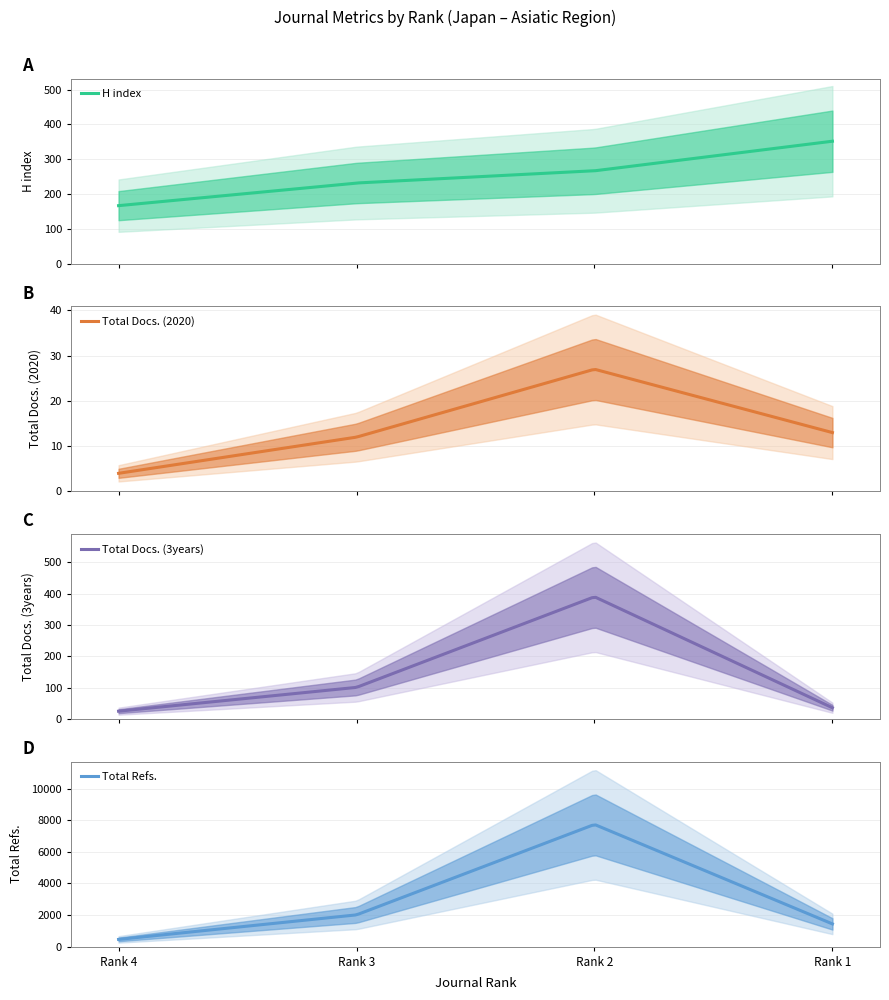

True or false: Total Docs. (2020) has more than 0 points higher than both neighbors.

True